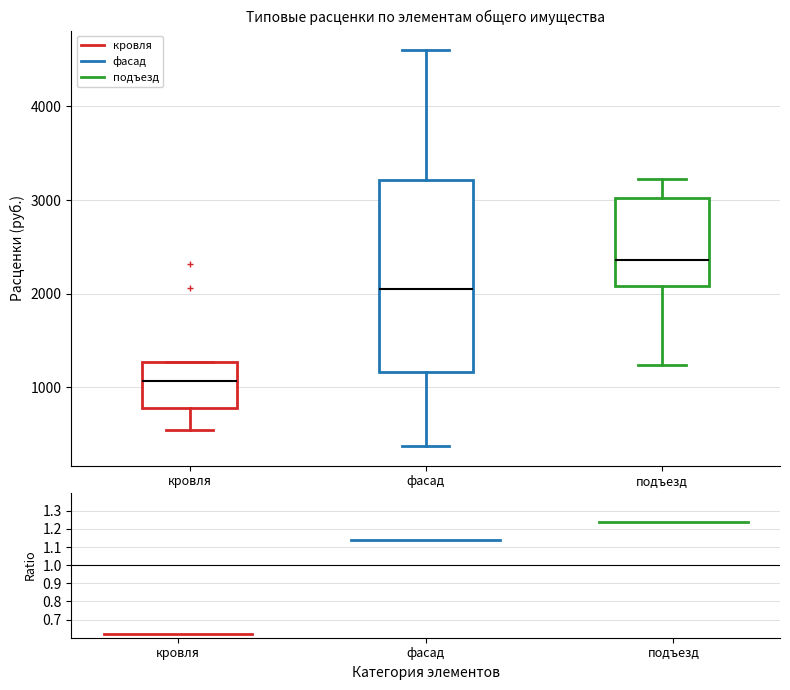

Reading left to right, read every box against the y-axis: the position of its median line, the range the box covers, and the ends of its whiskers. The values are not printed on the chart, so give them approximately, as read against the axis.

кровля: median 1100, box 800 to 1300, whiskers 500 to 1300
фасад: median 2000, box 1200 to 3200, whiskers 400 to 4600
подъезд: median 2400, box 2100 to 3000, whiskers 1200 to 3200